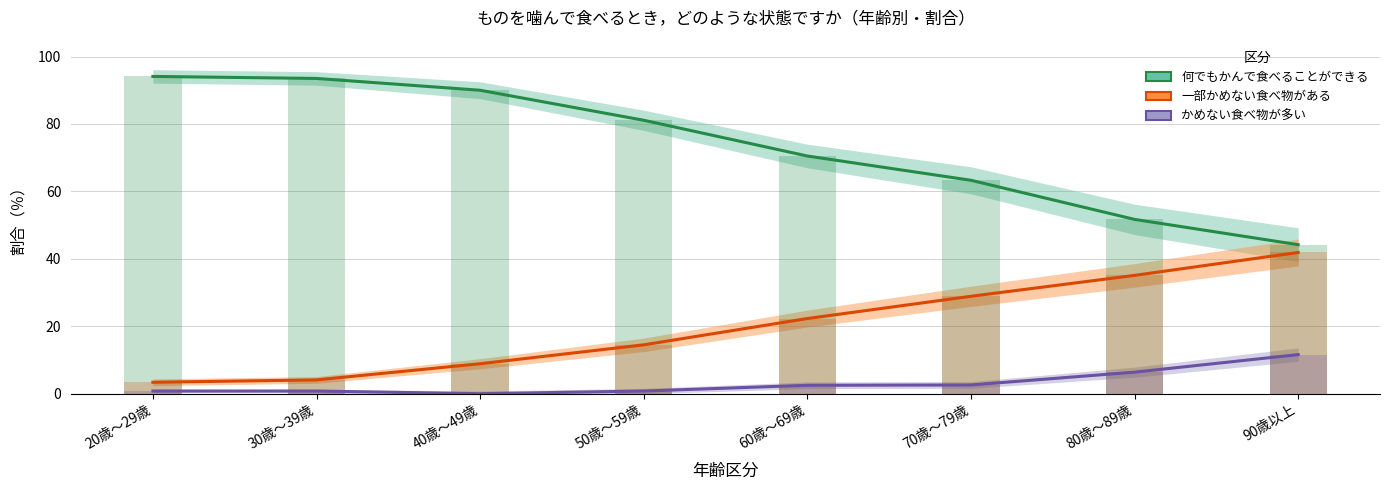

At which label does かめない食べ物が多い first exceed 2?

60歳～69歳